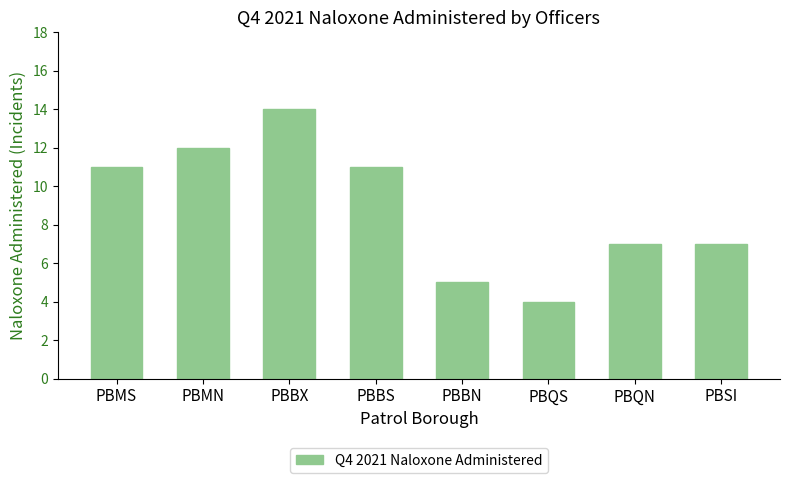

Reading left to right, what are all the values shown in this chart?

PBMS=11	PBMN=12	PBBX=14	PBBS=11	PBBN=5	PBQS=4	PBQN=7	PBSI=7